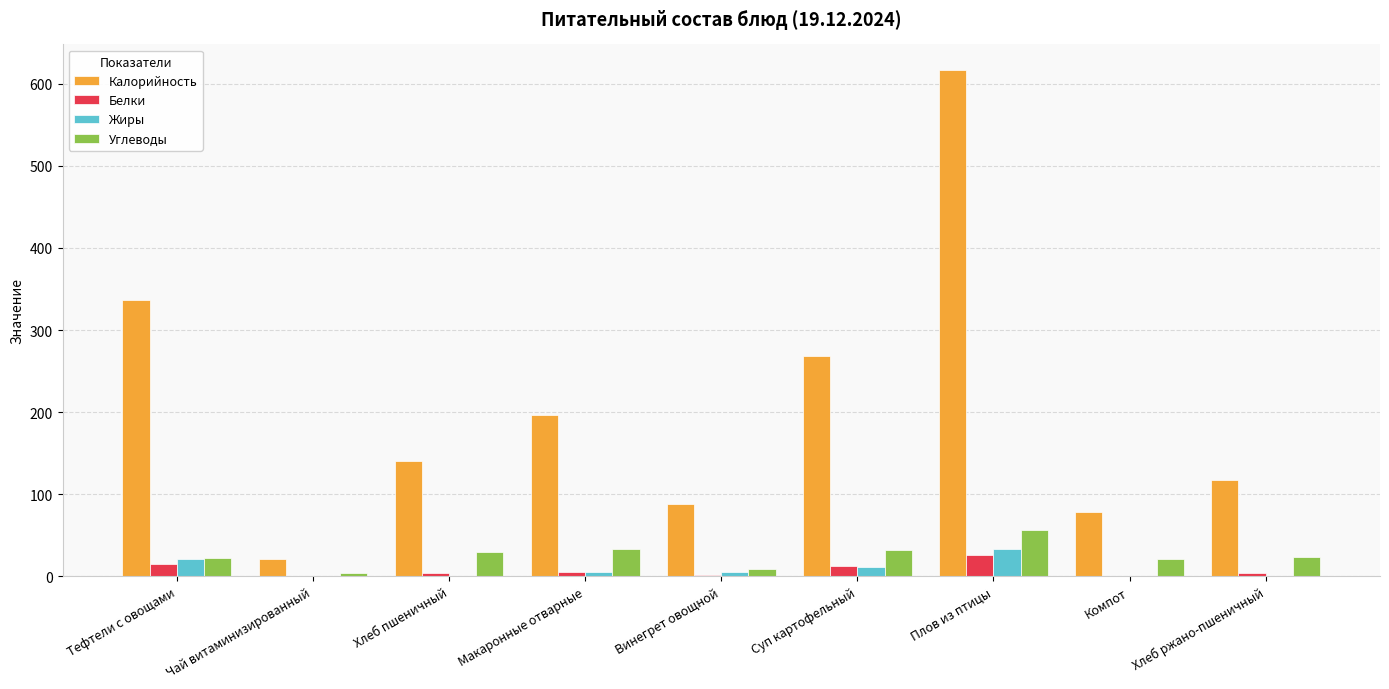

What is the average value of the Белки series?

7.8